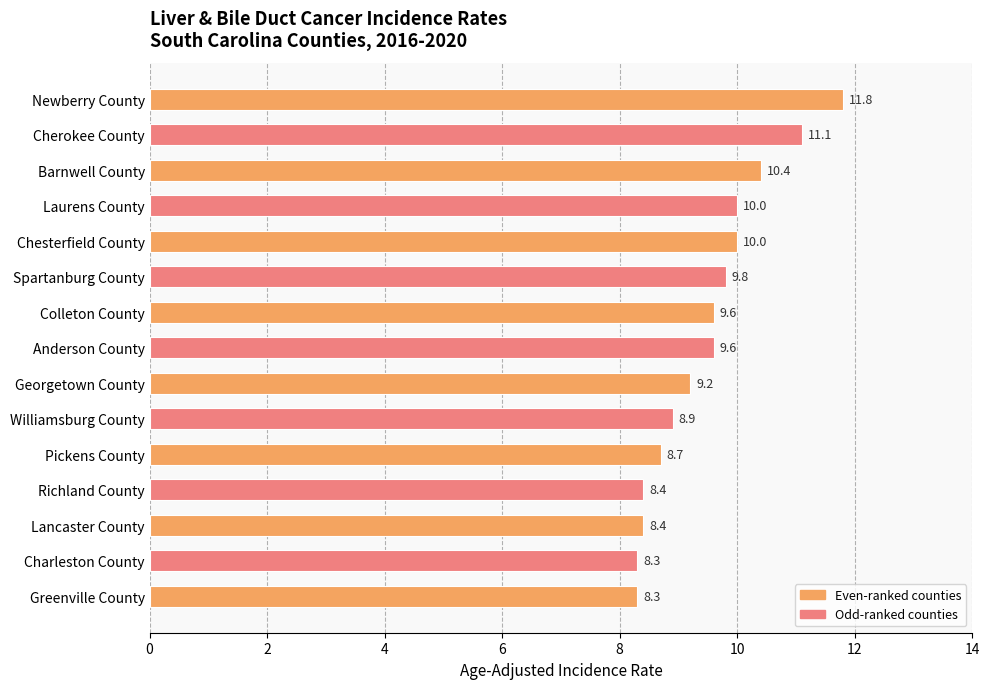

What is the difference between the maximum and minimum values?

3.5